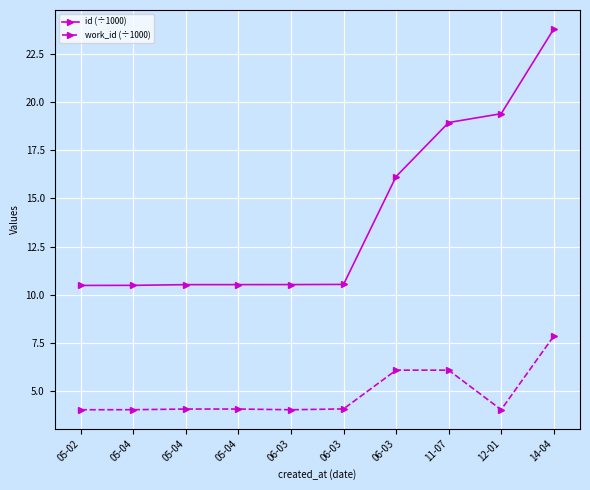

What is the label of the 6th point from the left?

06-03